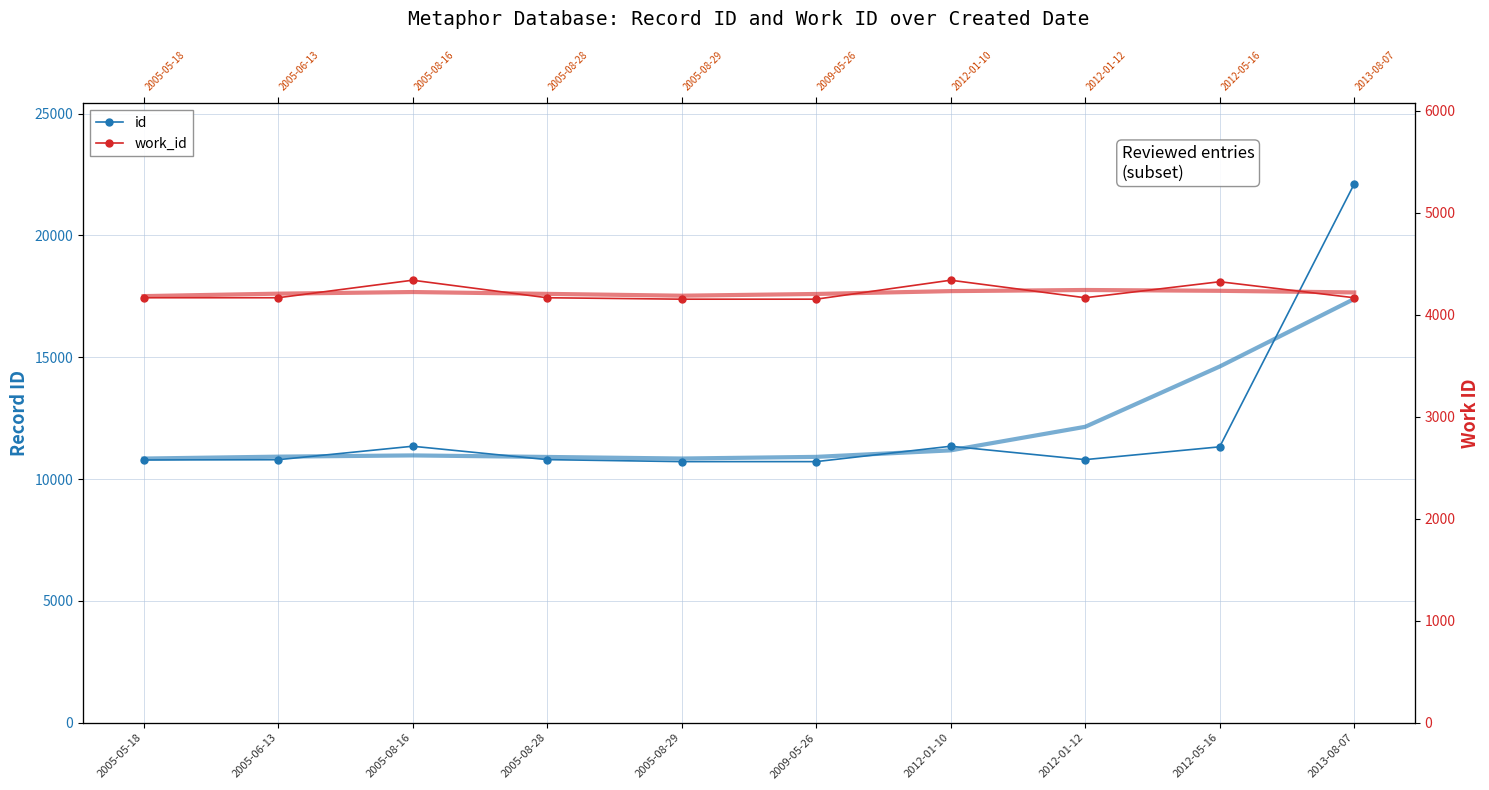

What is the spread (max minus min) of values at 2005-08-29?

6689